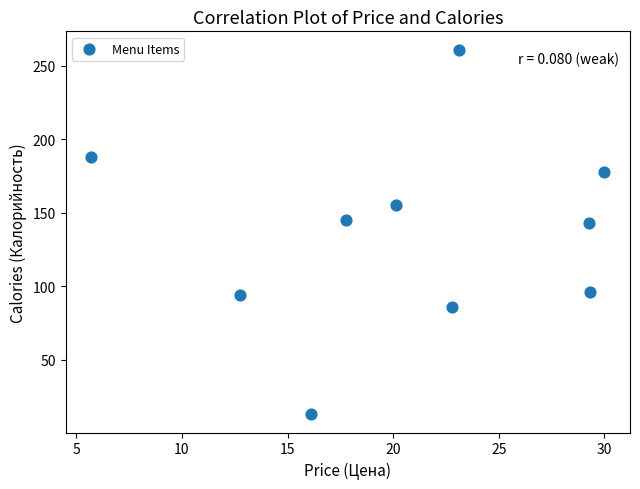

What is the average Y value?

136